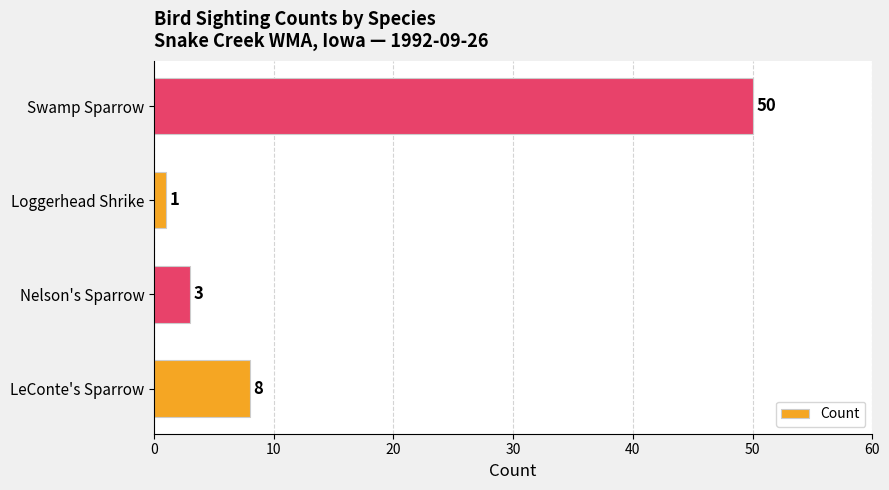

Is it true that the value at Swamp Sparrow is 50?

True